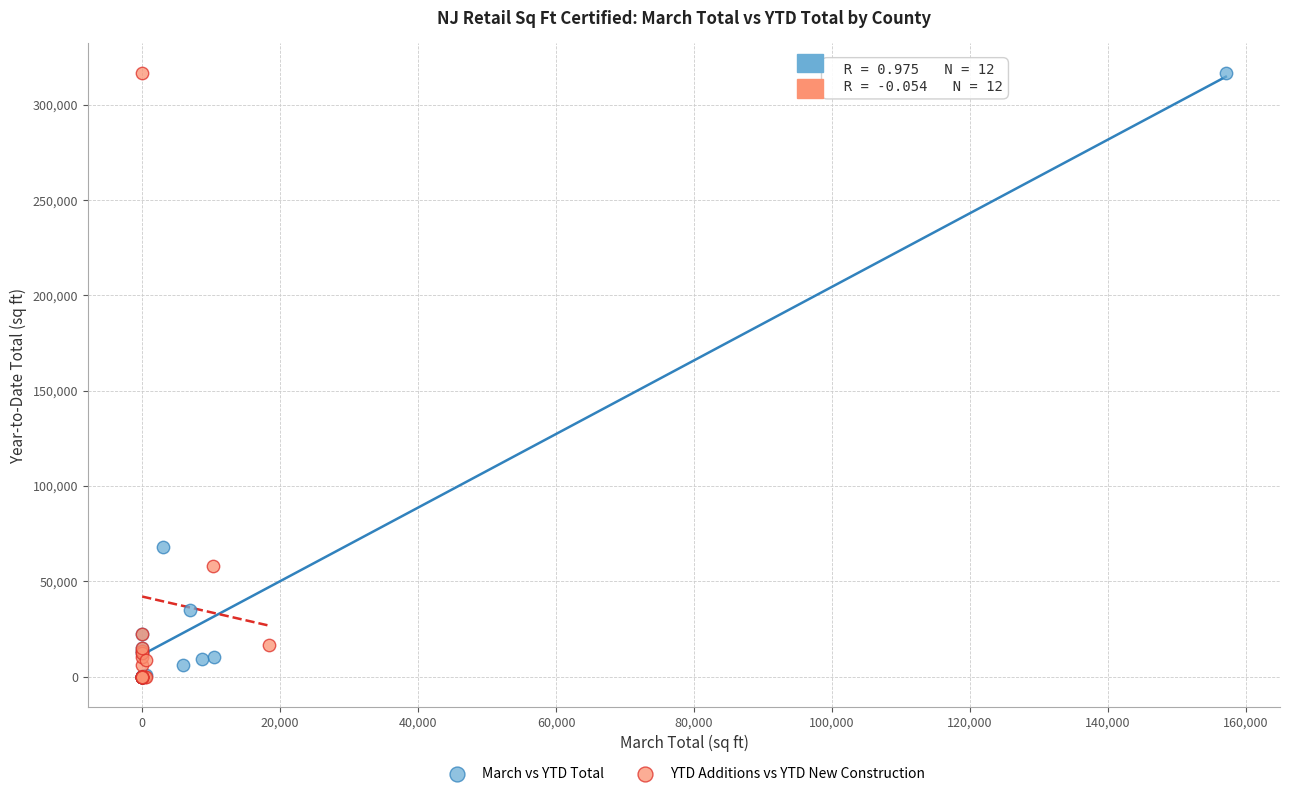

What are all the series names shown in the legend?

March vs YTD Total, YTD Additions vs YTD New Construction